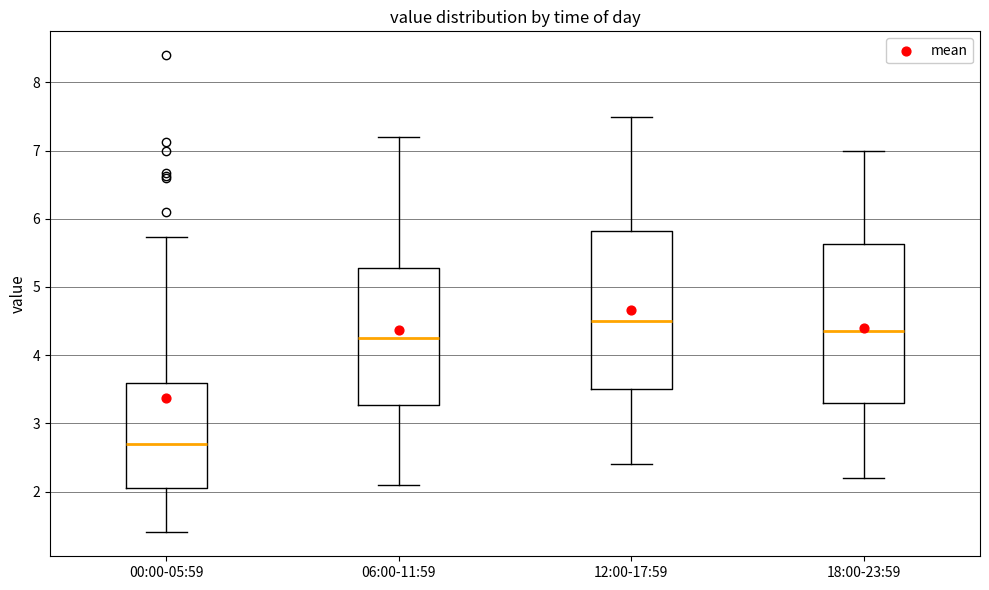

Where does the median line of the box for 00:00-05:59 sit on the y-axis? The values are not printed on the chart, so give them approximately, as read against the axis.

2.7